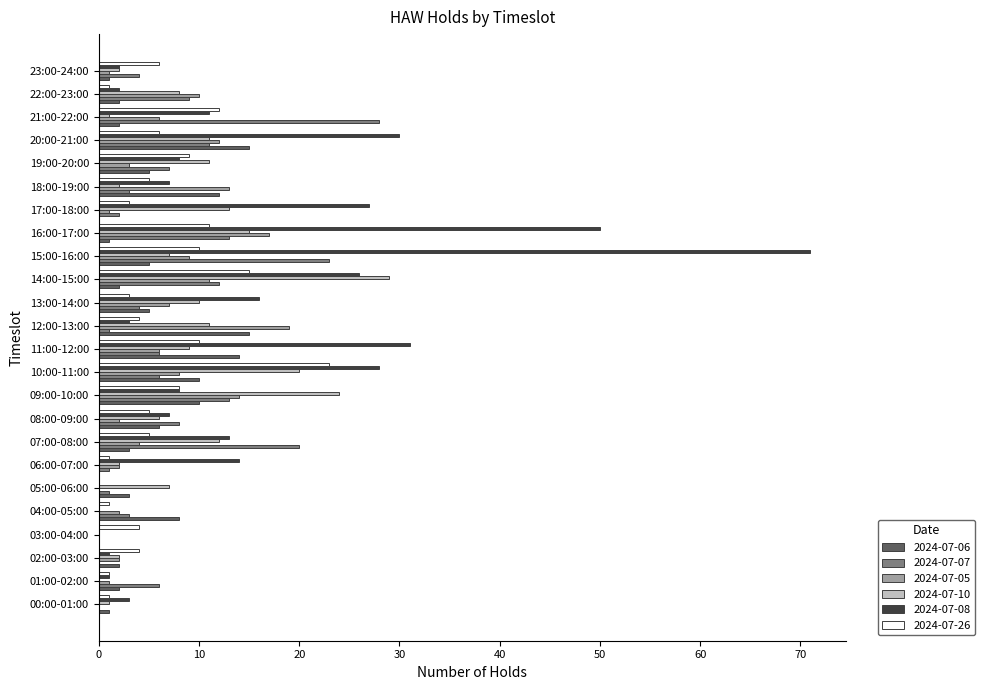

Count the number of data series in this chart.

6